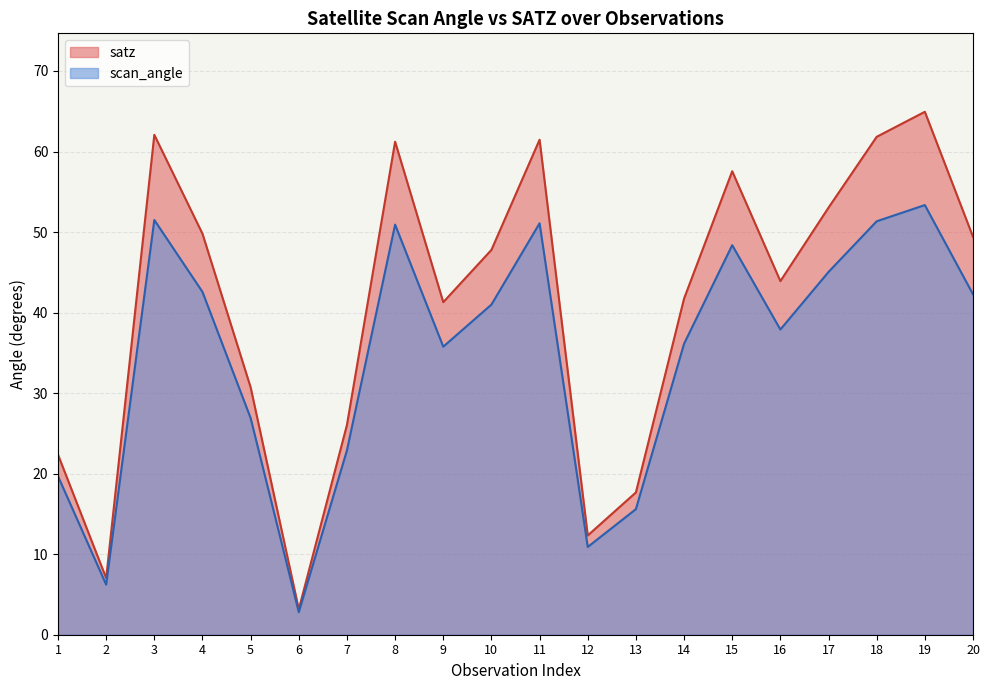

What is the difference between the scan_angle values at 11 and 18?

0.3